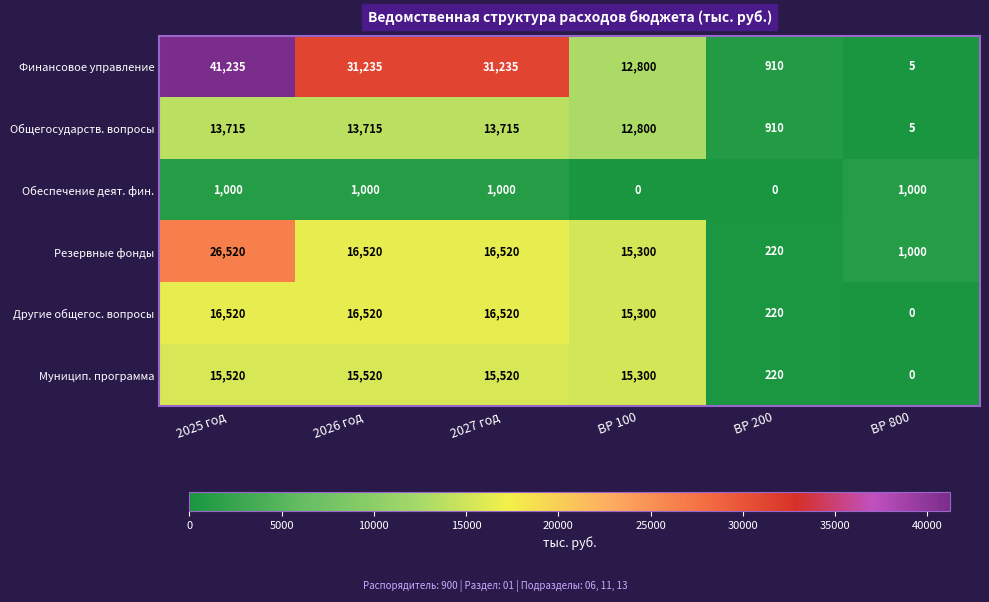

What is the total value across all series at ВР 800?

2010